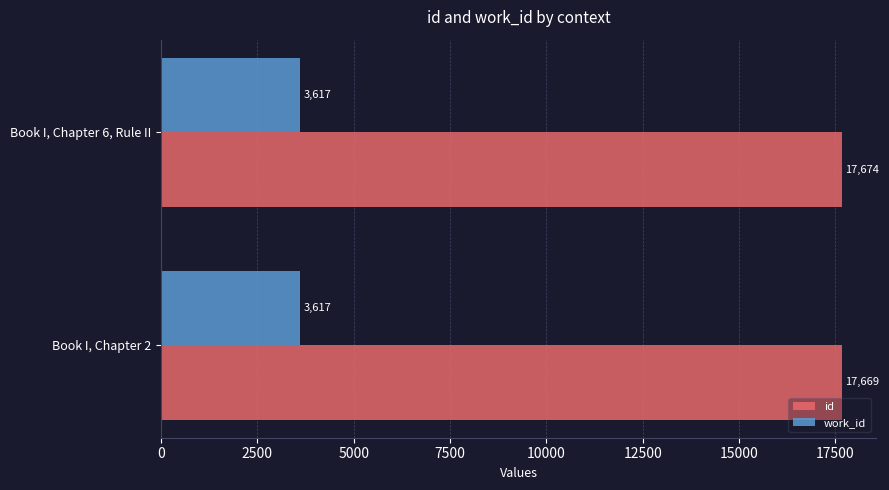

Count the id values in the range 17669 to 17674.

2